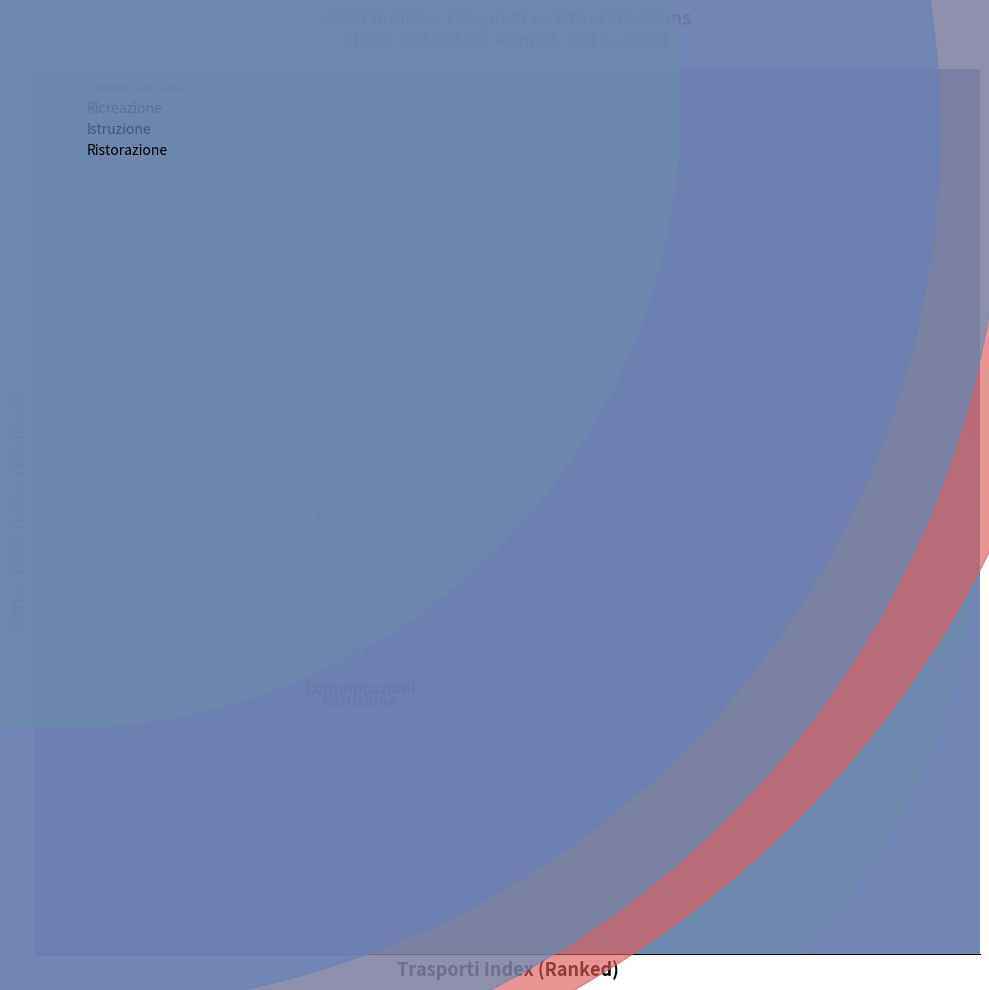

Across all series, what Y value is closest to 45?

54.1